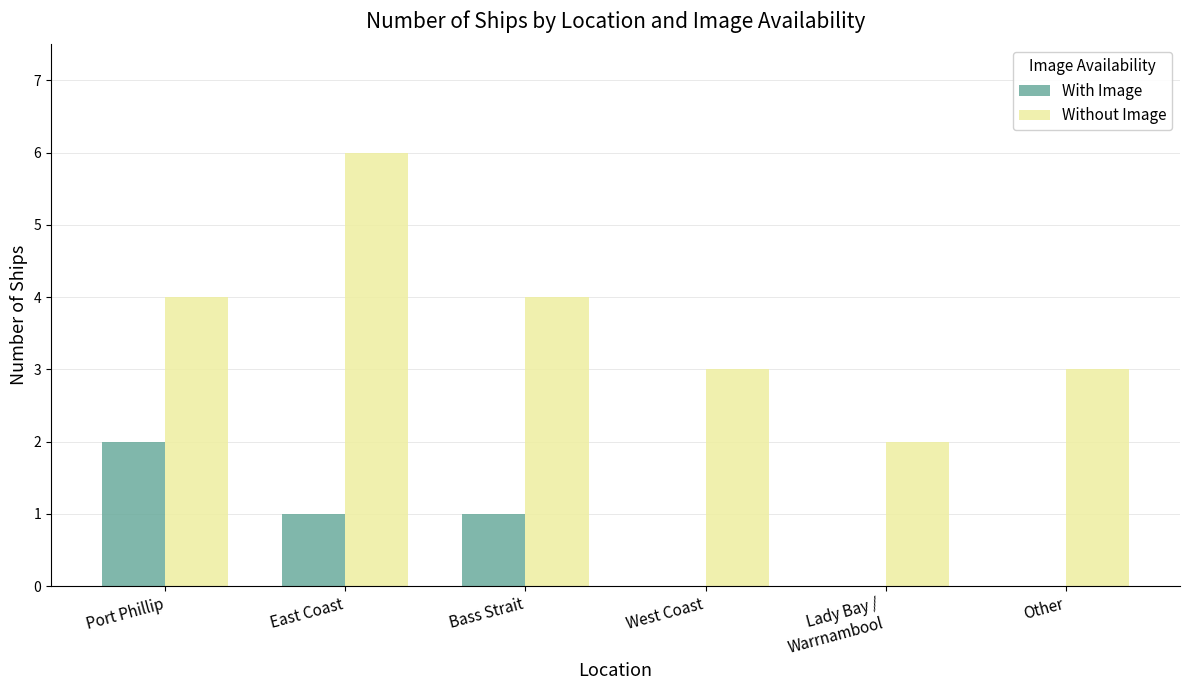

What is the maximum value for Without Image?

6